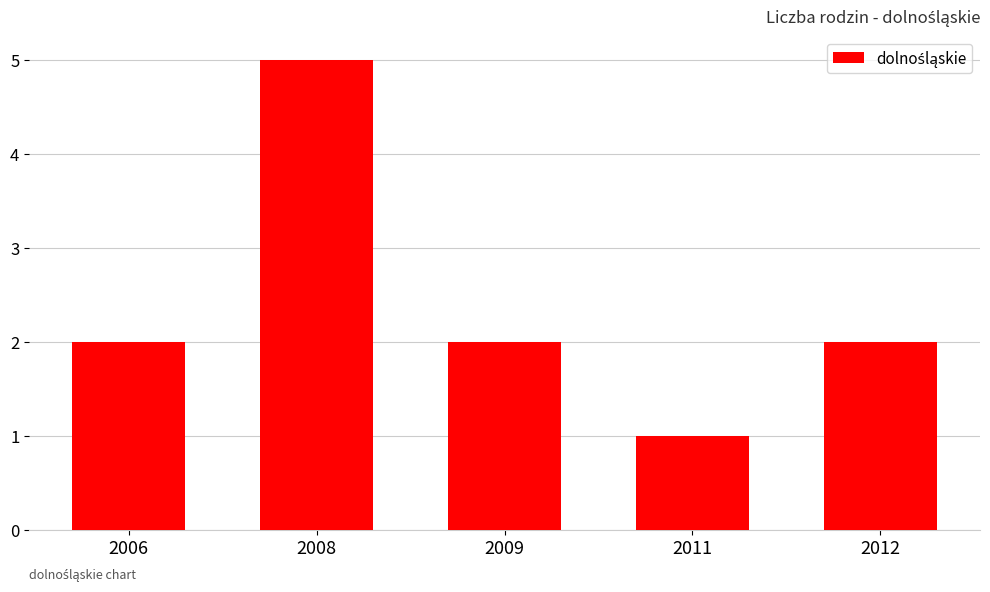

What is the minimum value shown in the chart?

1